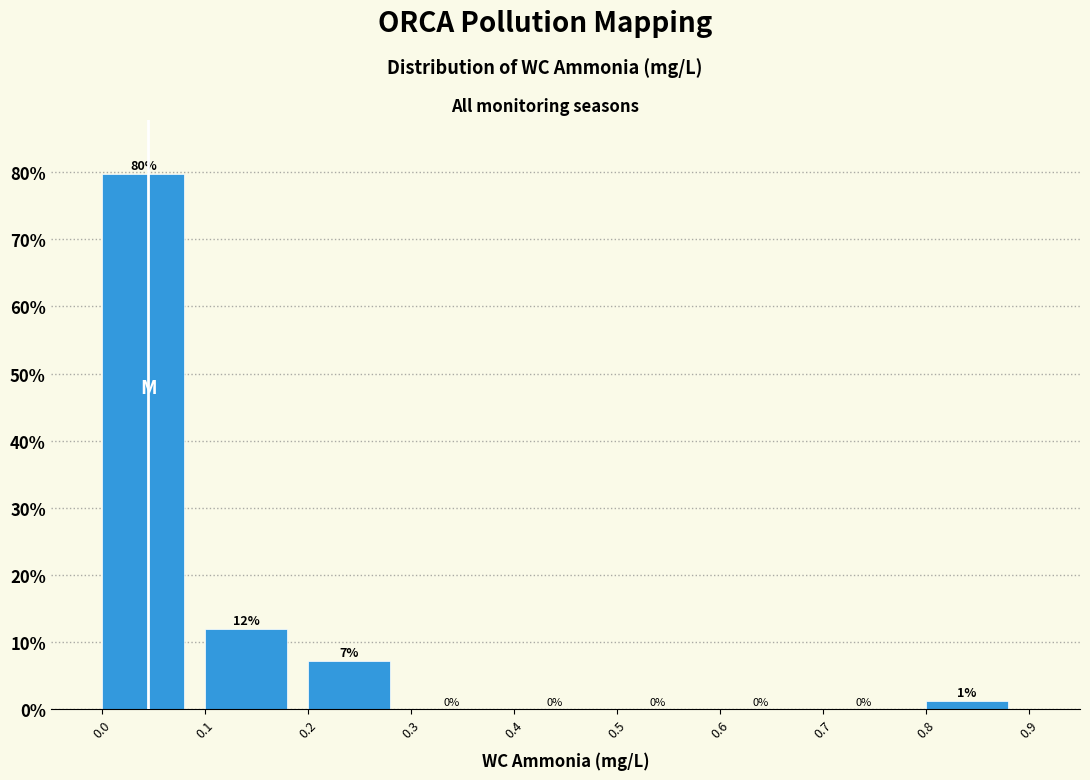

Over which range of the x-axis is the bar tallest?

0.0 to 0.1